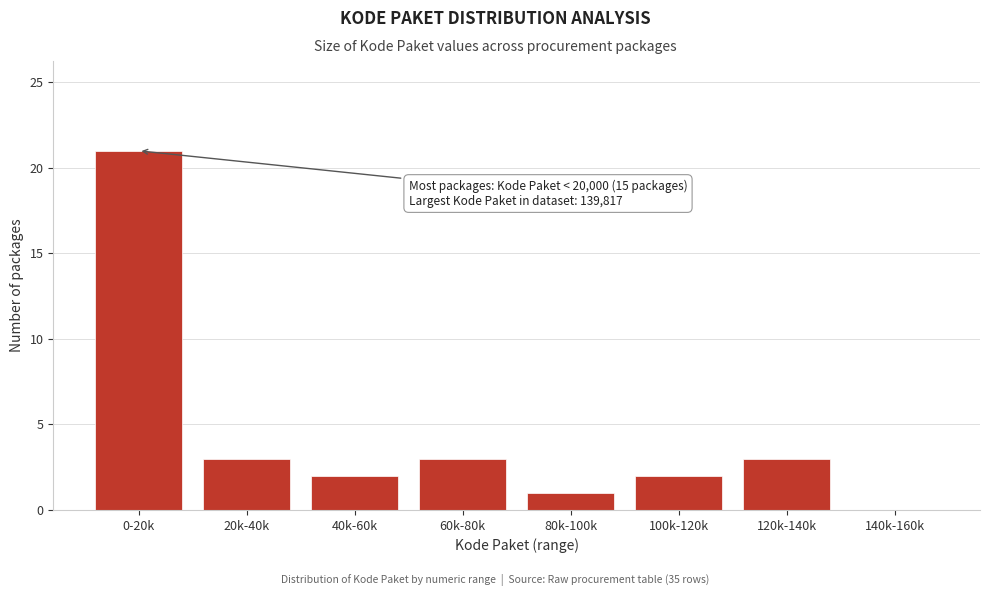

Reading left to right, transcribe all the data shown in this chart.

0-20k=21	20k-40k=3	40k-60k=2	60k-80k=3	80k-100k=1	100k-120k=2	120k-140k=3	140k-160k=0